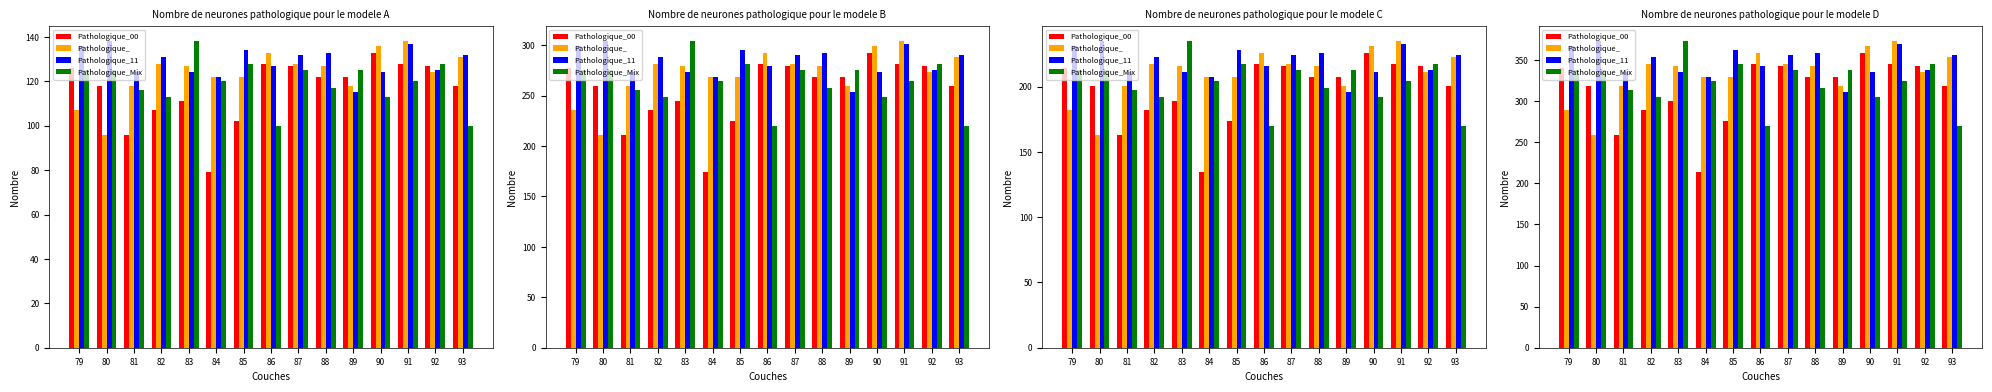

What is the difference between the maximum and minimum values in the Pathologique_11 series?

62.1